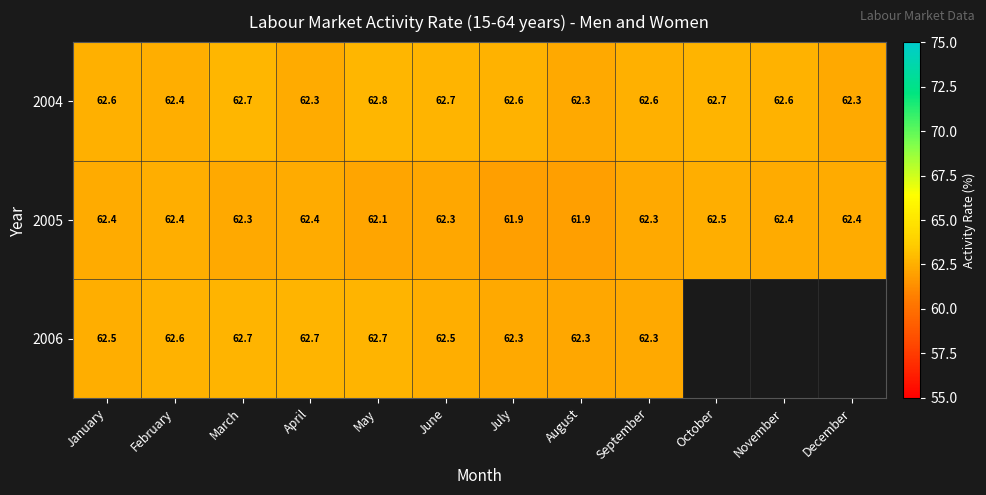

Which series changed the most between May and July?

2006